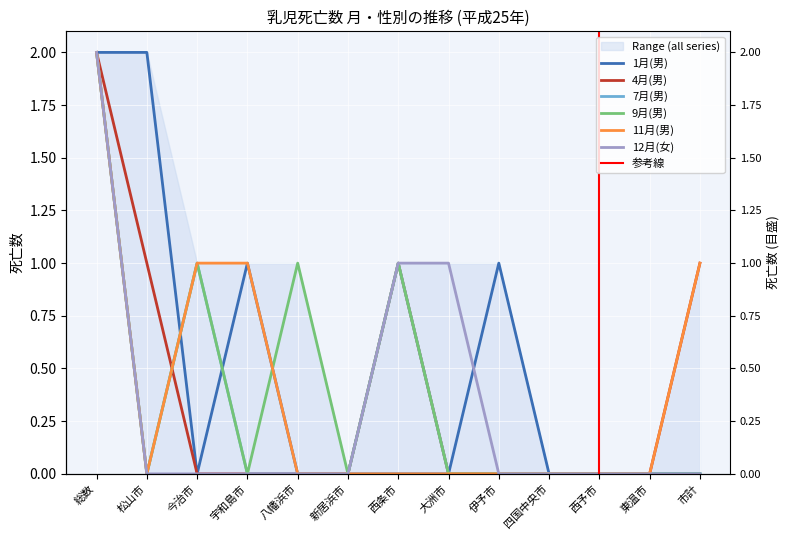

Is the value of 7月(男) at 西条市 greater than the value of 1月(男) at 四国中央市?

Yes